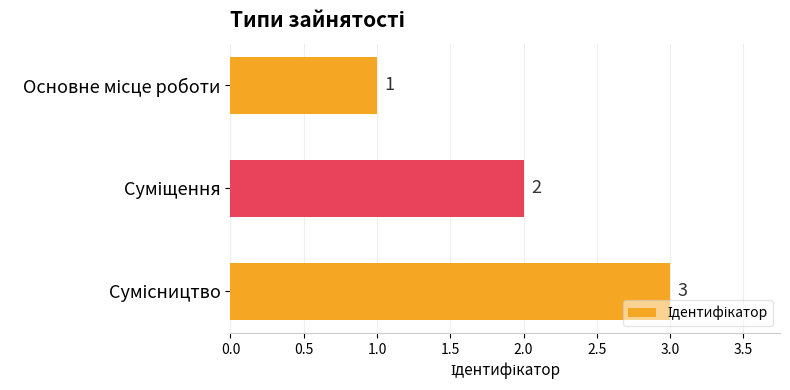

Does the chart contain any negative values?

No